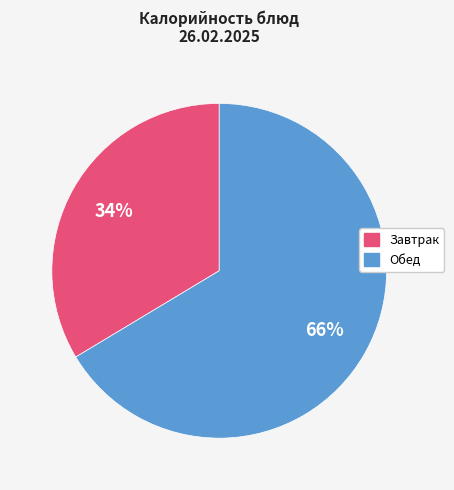

Does any single category account for the majority?

Yes